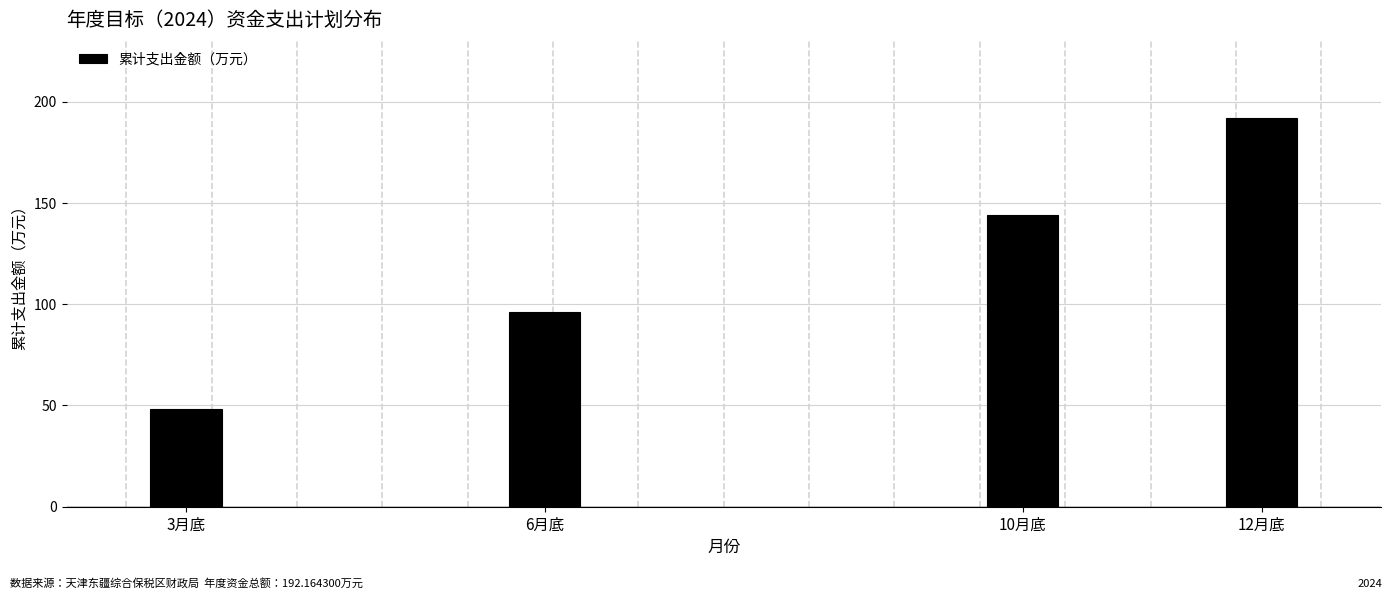

Reading left to right, what are all the values shown in this chart?

3月底=48.0	6月底=96.1	10月底=144.1	12月底=192.2